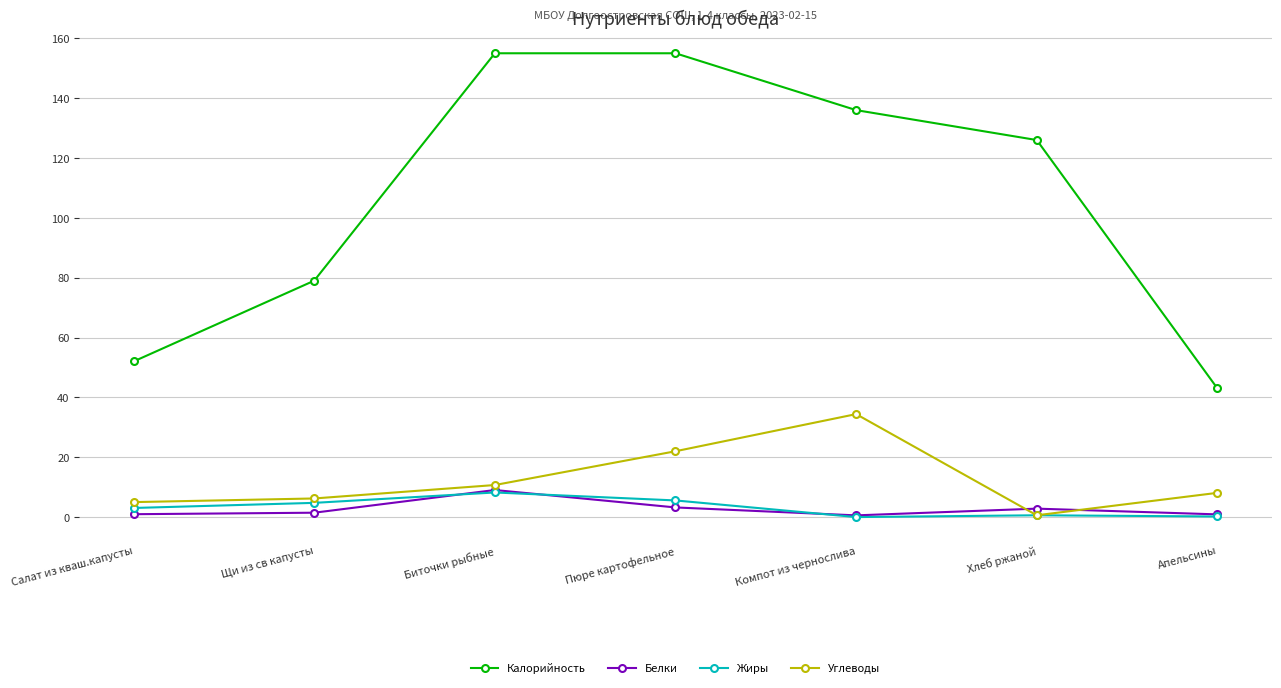

How many values in the Калорийность series are below 126?

3